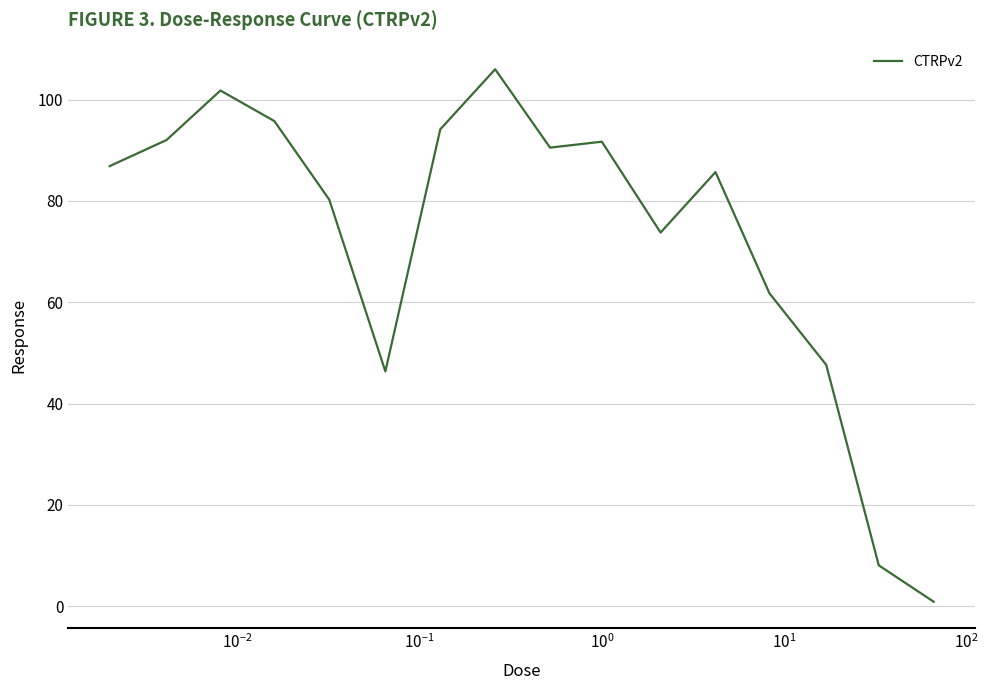

What is the difference between the maximum and minimum values?

105.1